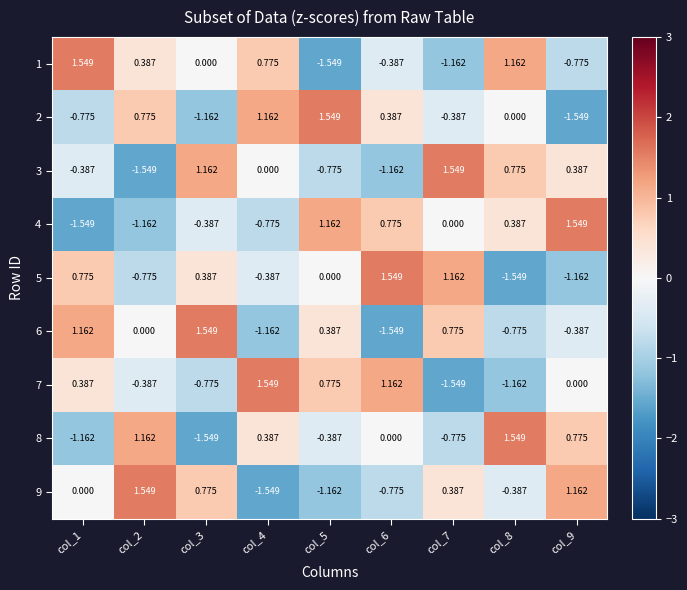

Between col_1 and col_2, which series saw the biggest shift?

8